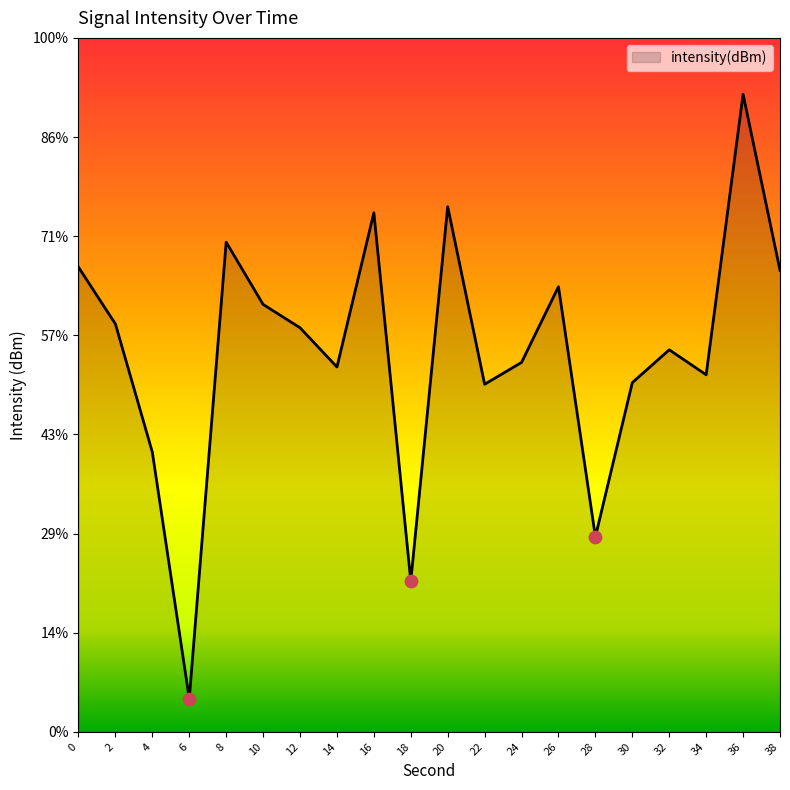

What is the change in value from 0 to 14?

-1.0